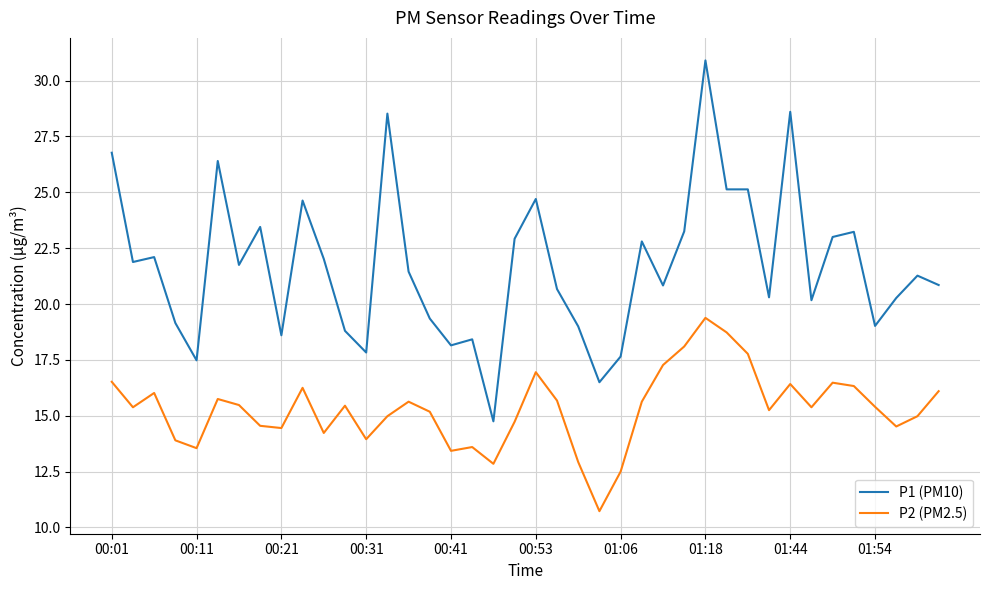

List the series in order of their overall mean, highest first.

P1 (PM10), P2 (PM2.5)